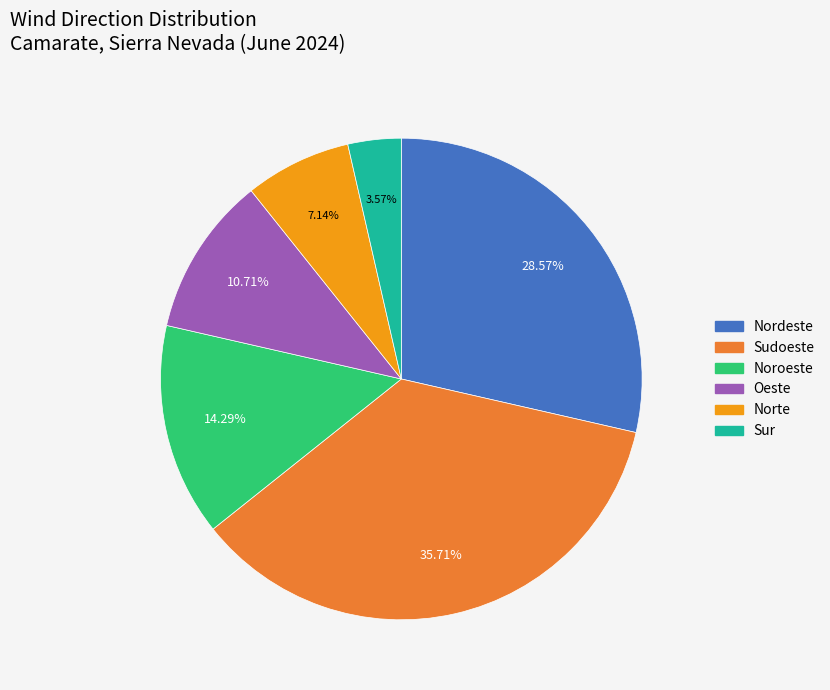

What is the largest slice in the pie chart?

Sudoeste